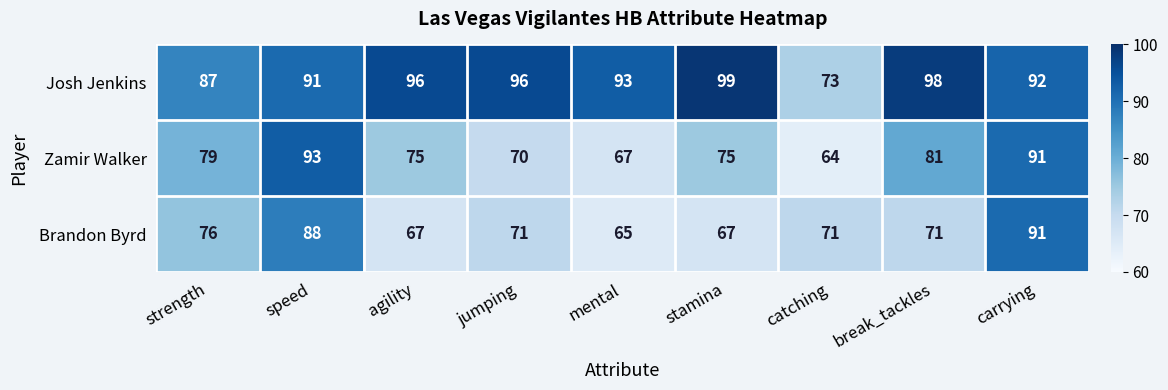

What is the sum of all Zamir Walker values?

695